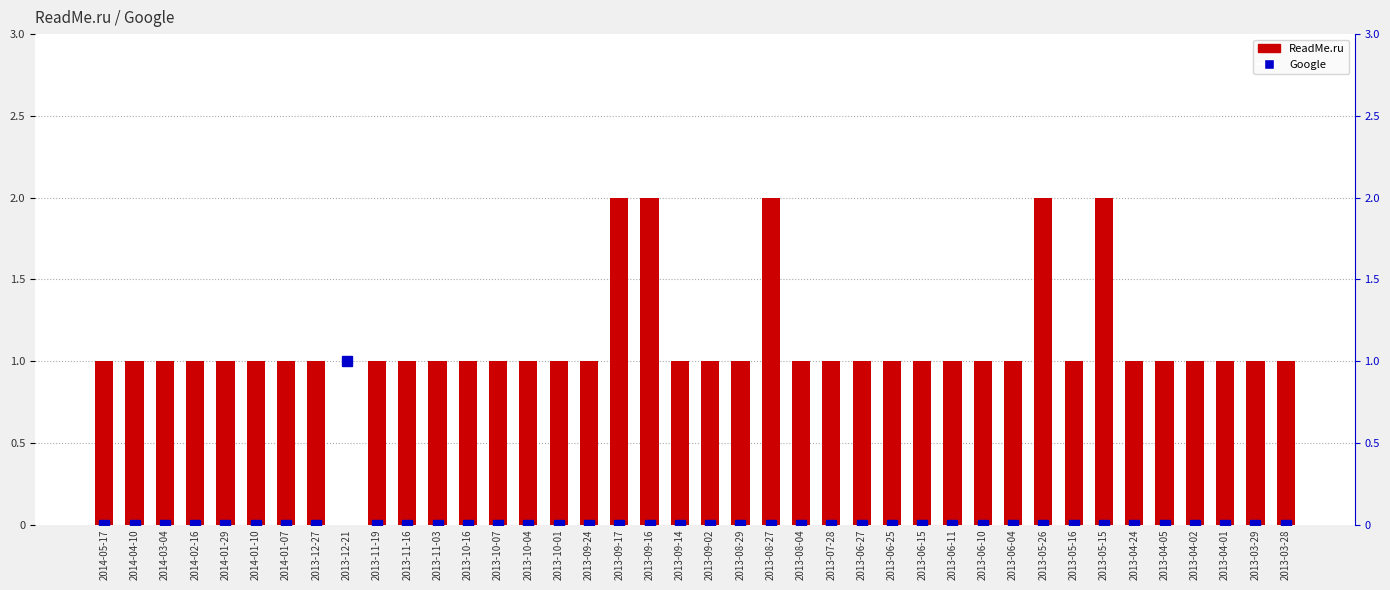

What is the total value across all series at 2013-11-19?

1